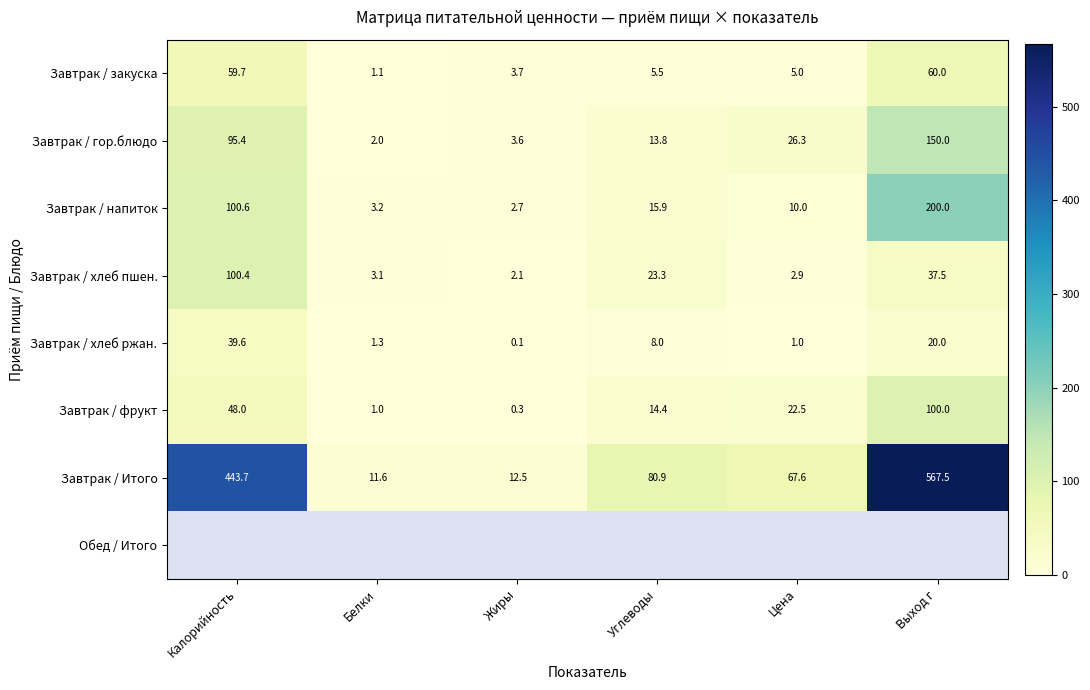

What is the average value of the Завтрак / хлеб ржан. series?

11.7